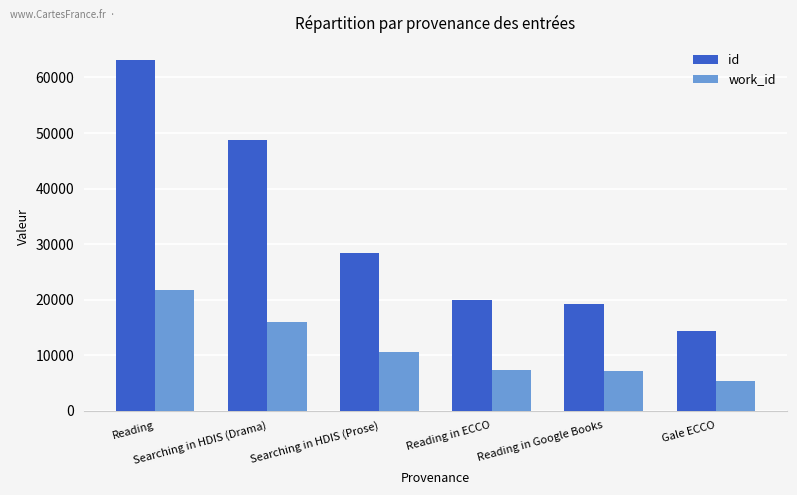

How many categories are shown in the chart?

6